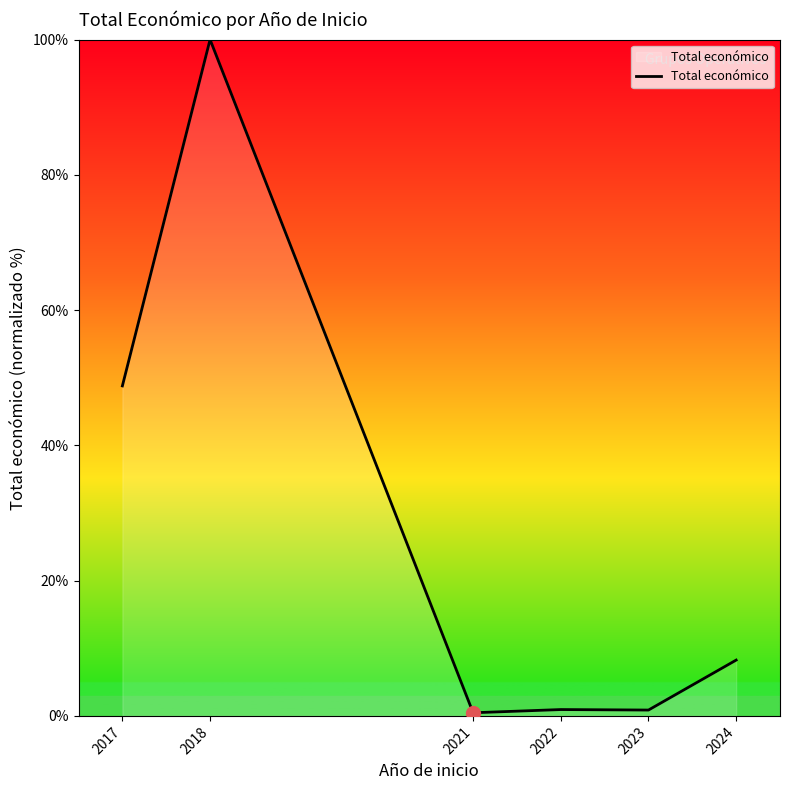

The value at 2017 is 48.8. True or false?

True